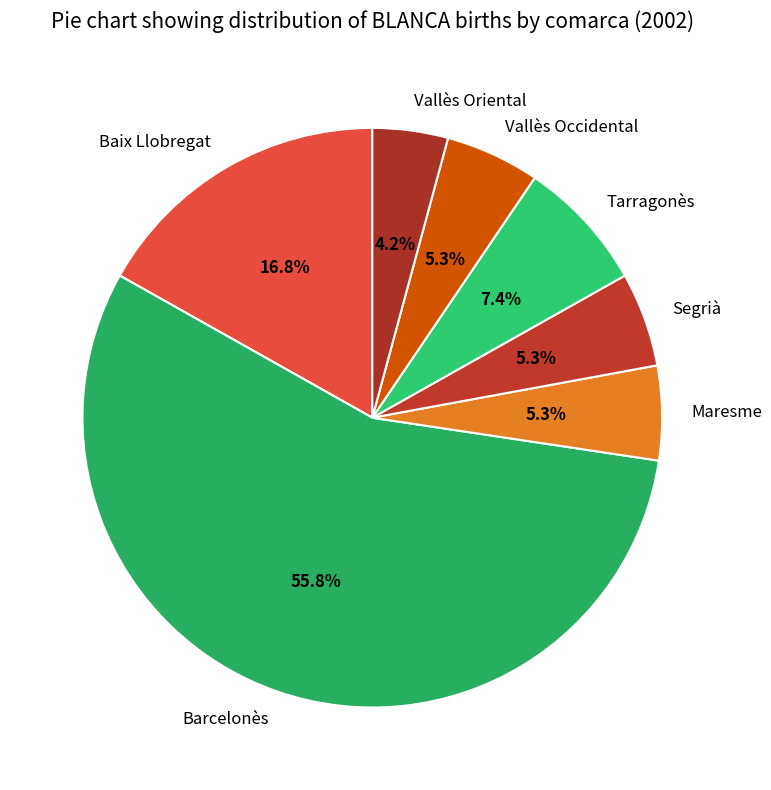

To the nearest percent, what percentage of the pie is Segrià?

5%